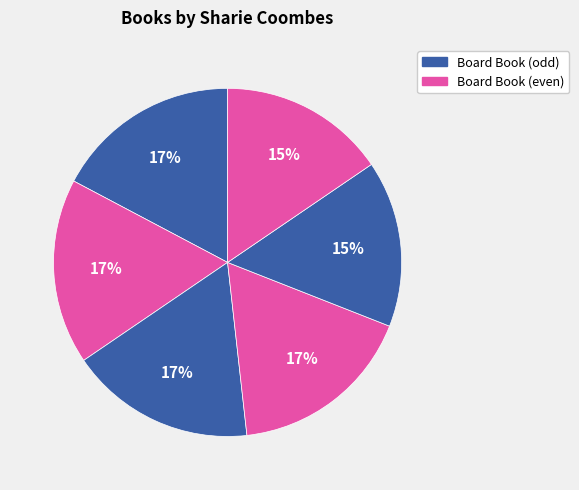

To the nearest percent, what is the average slice percentage?

17%